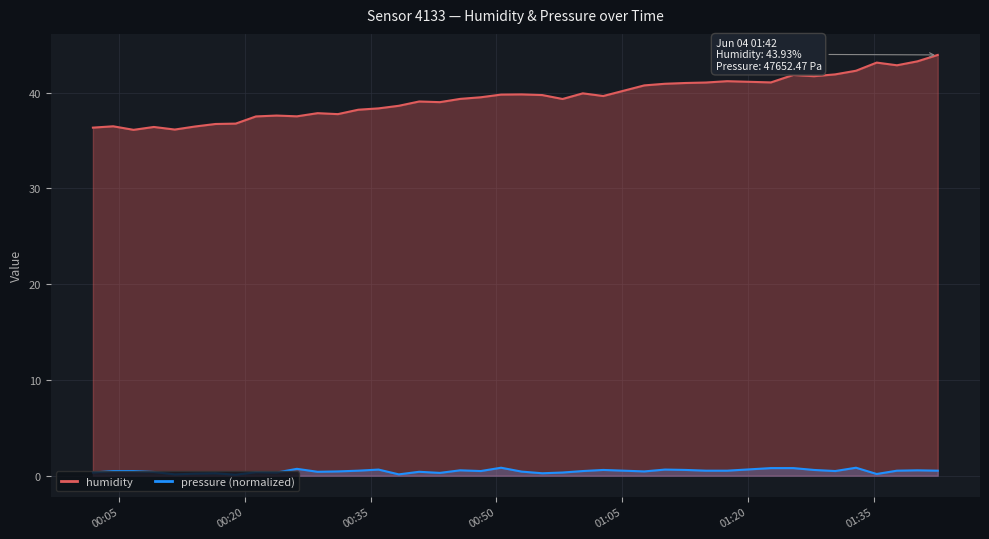

What are all the series names shown in the legend?

humidity, pressure